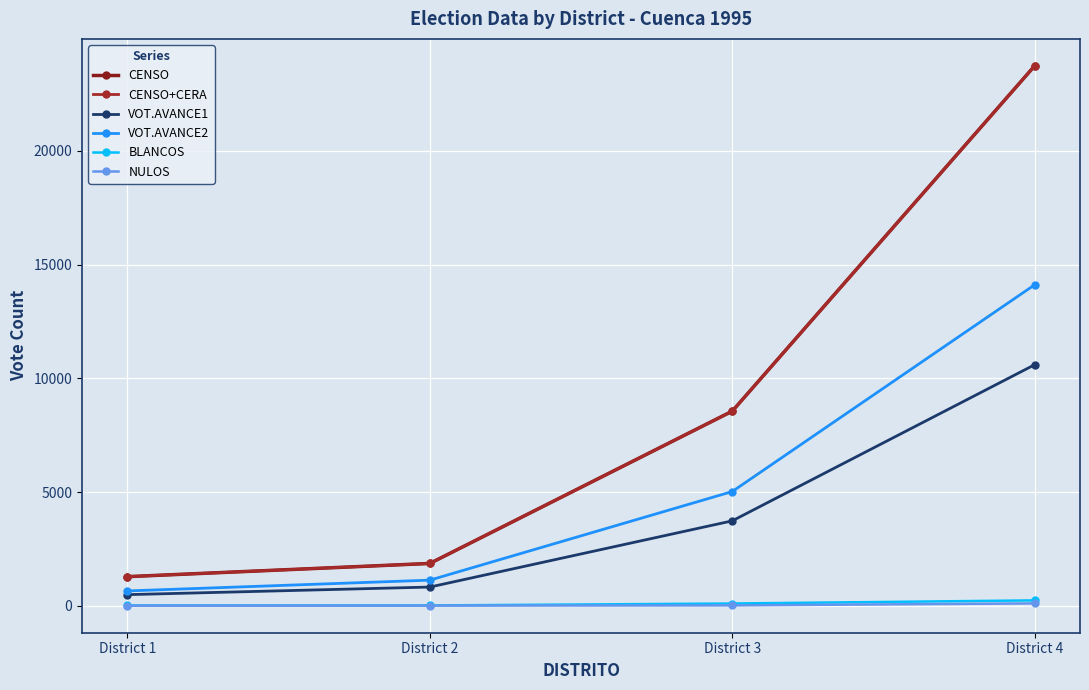

Does the chart have visible grid lines?

Yes